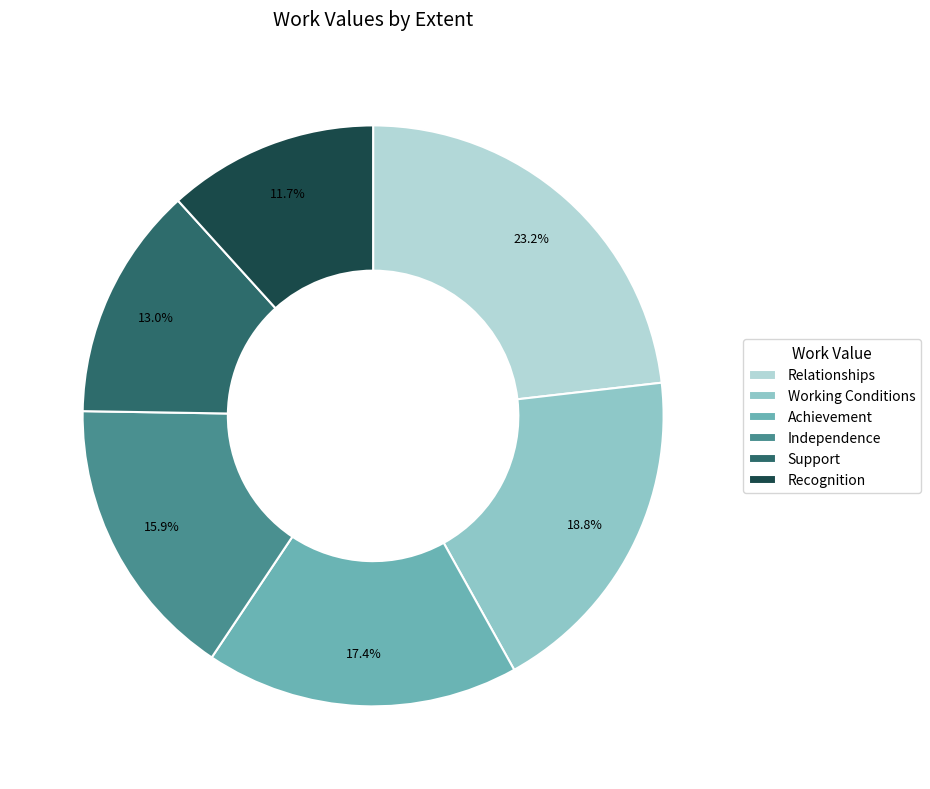

To the nearest percent, what is the difference between the Achievement and Recognition slice percentages?

6%